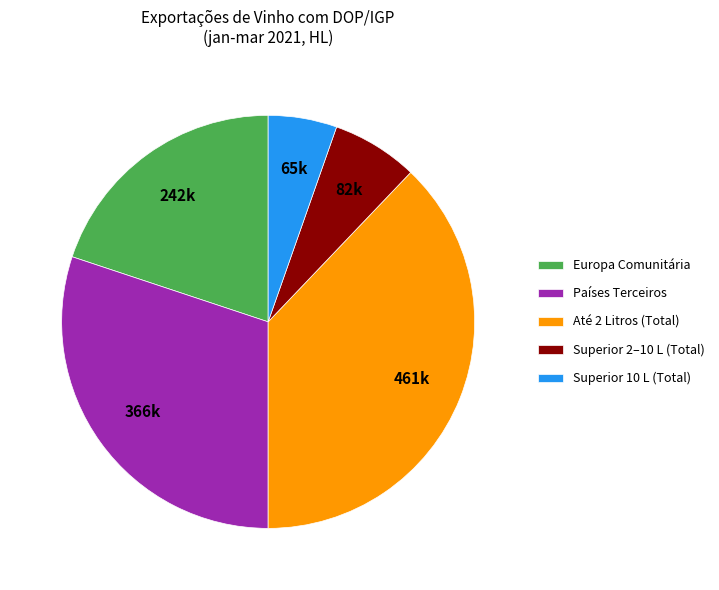

What is the smallest slice in the pie chart?

Superior 10 L (Total)